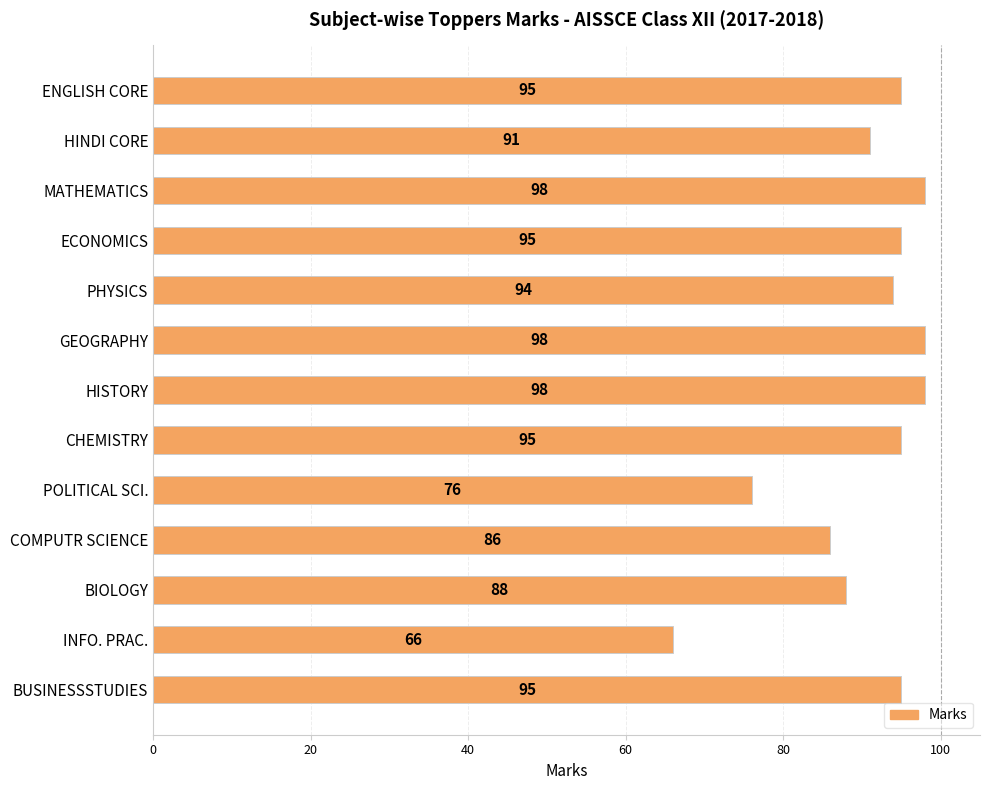

Are the bars horizontal?

Yes